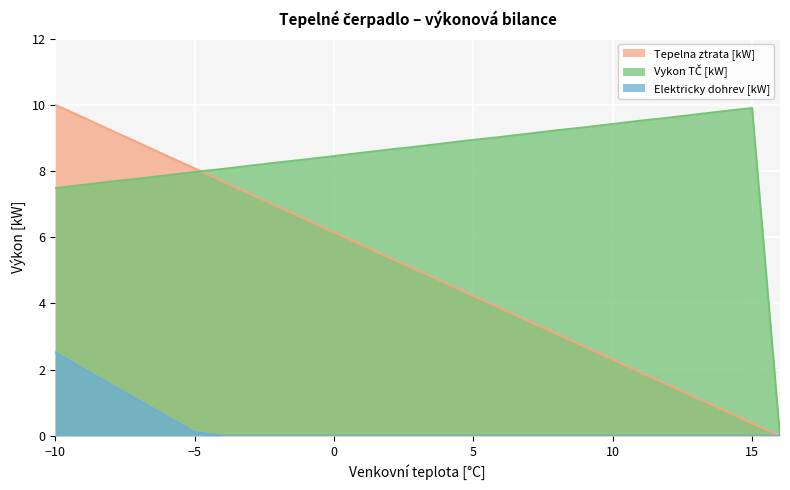

True or false: Tepelna ztrata [kW] and Elektricky dohrev [kW] cross at least once.

False